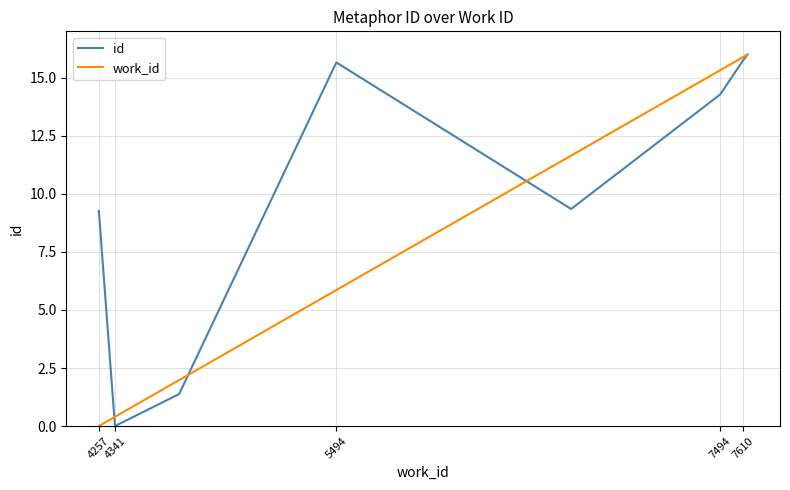

How many lines are shown in the chart?

2